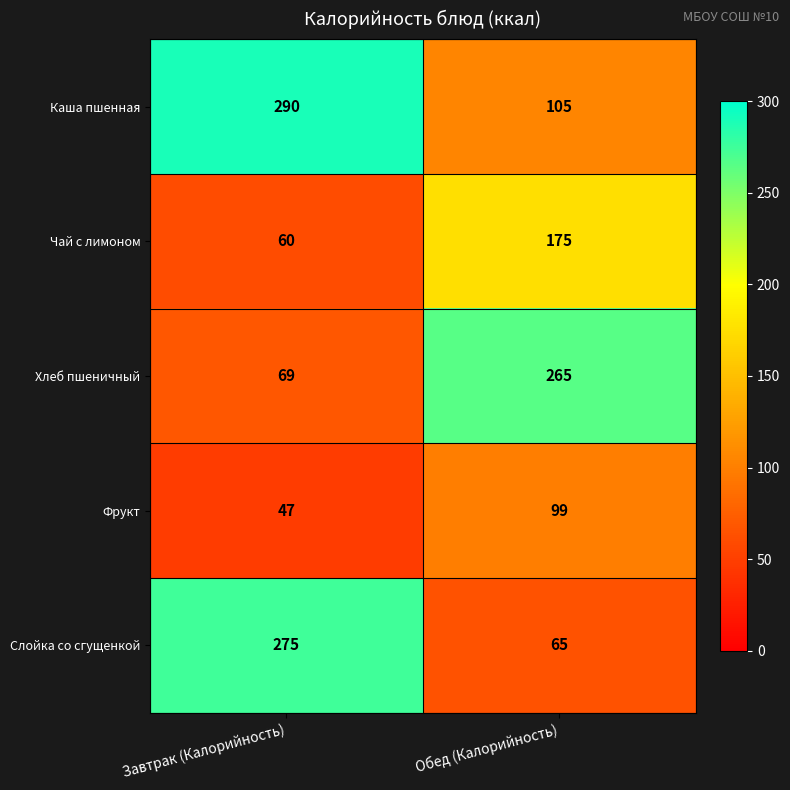

How many values in the Чай с лимоном series are below 175?

1